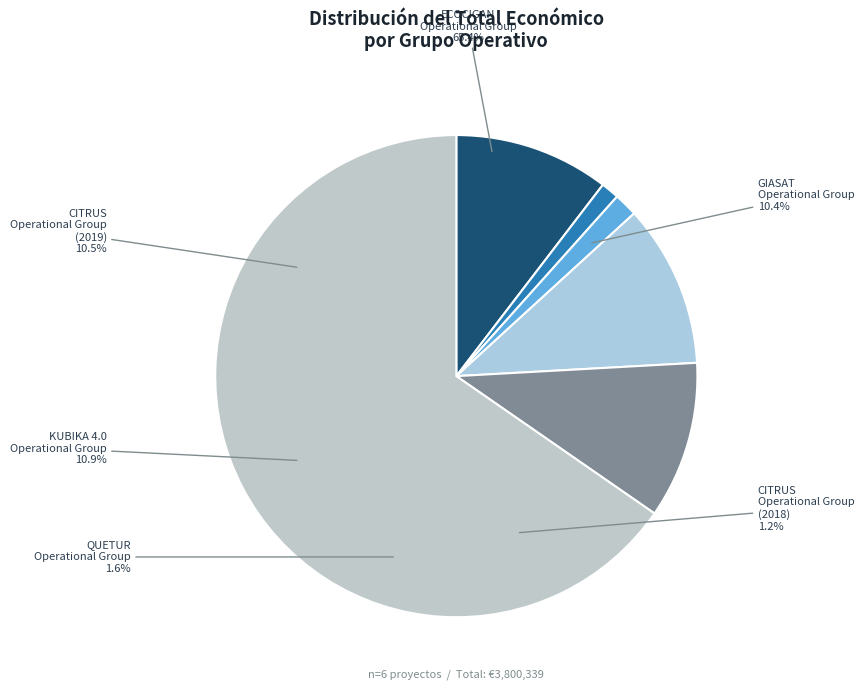

Rank the categories by value from lowest to highest.

CITRUS Operational Group (2018), QUETUR Operational Group, GIASAT Operational Group, CITRUS Operational Group (2019), KUBIKA 4.0 Operational Group, ECOCIGAN Operational Group